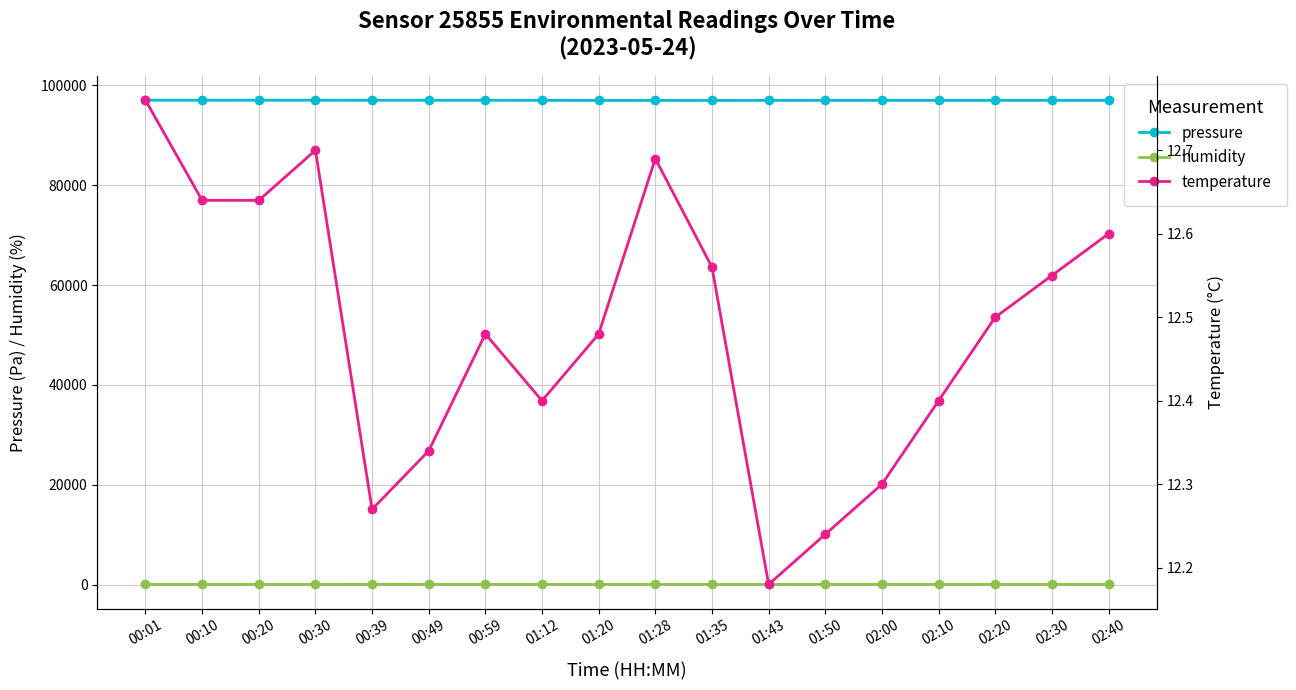

Rank the categories by pressure value from highest to lowest.

00:01, 00:30, 00:10, 00:20, 00:39, 00:49, 00:59, 01:12, 01:50, 02:00, 02:10, 02:20, 02:30, 02:40, 01:43, 01:20, 01:28, 01:35